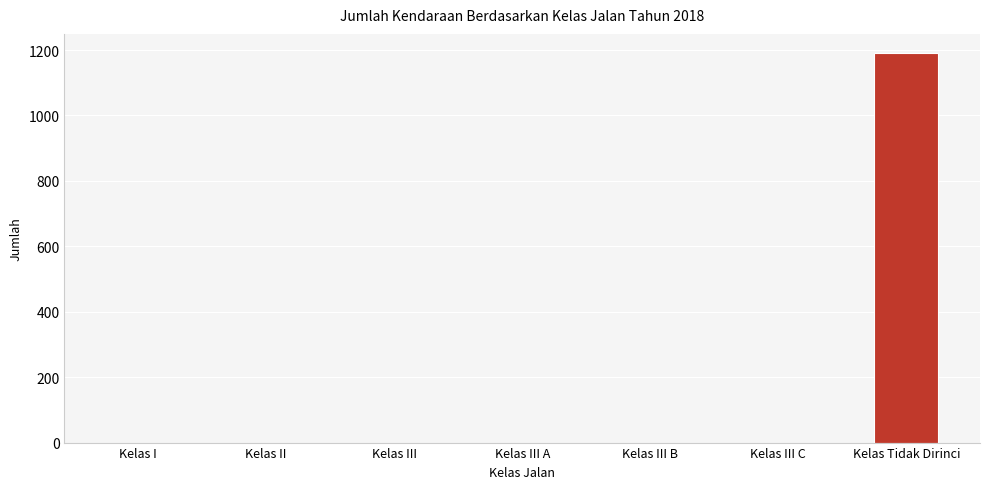

What is the sum of all values?

1190